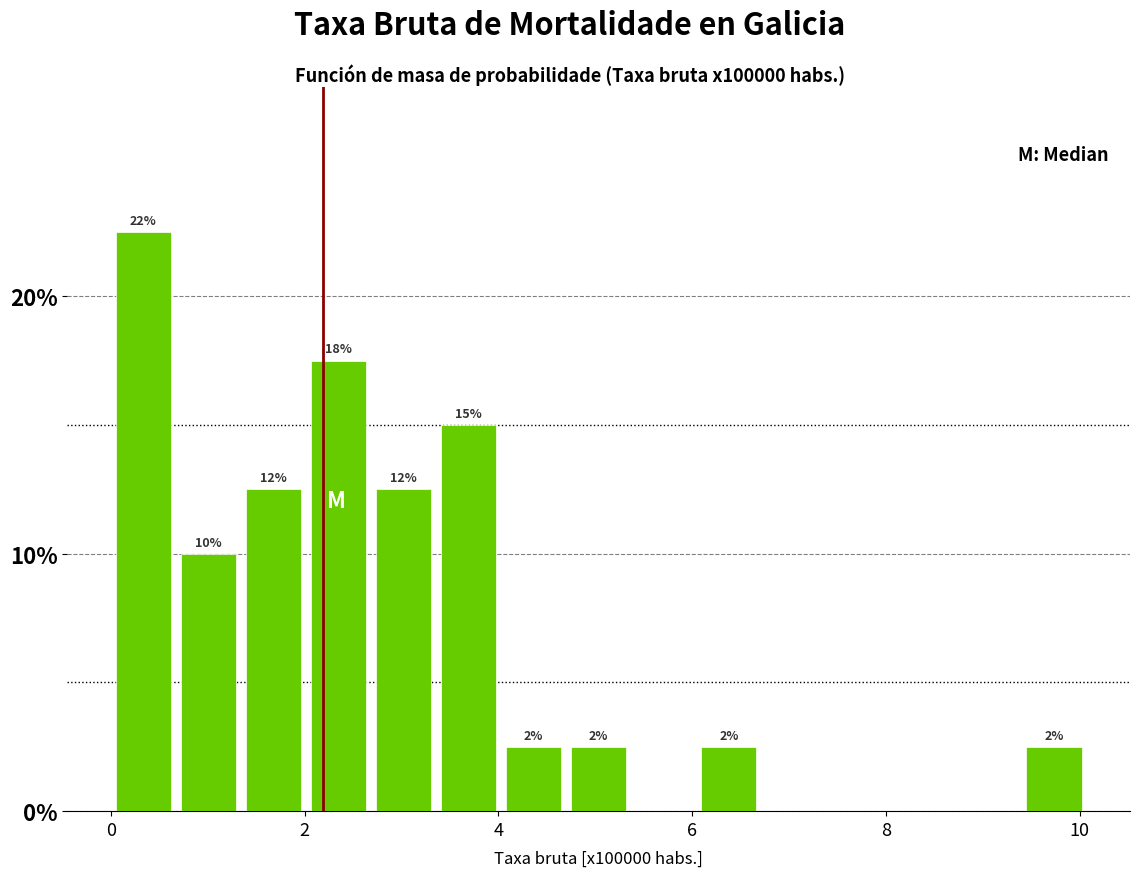

Read against the x-axis, roughly where is the centre of the tallest bar?

0.4